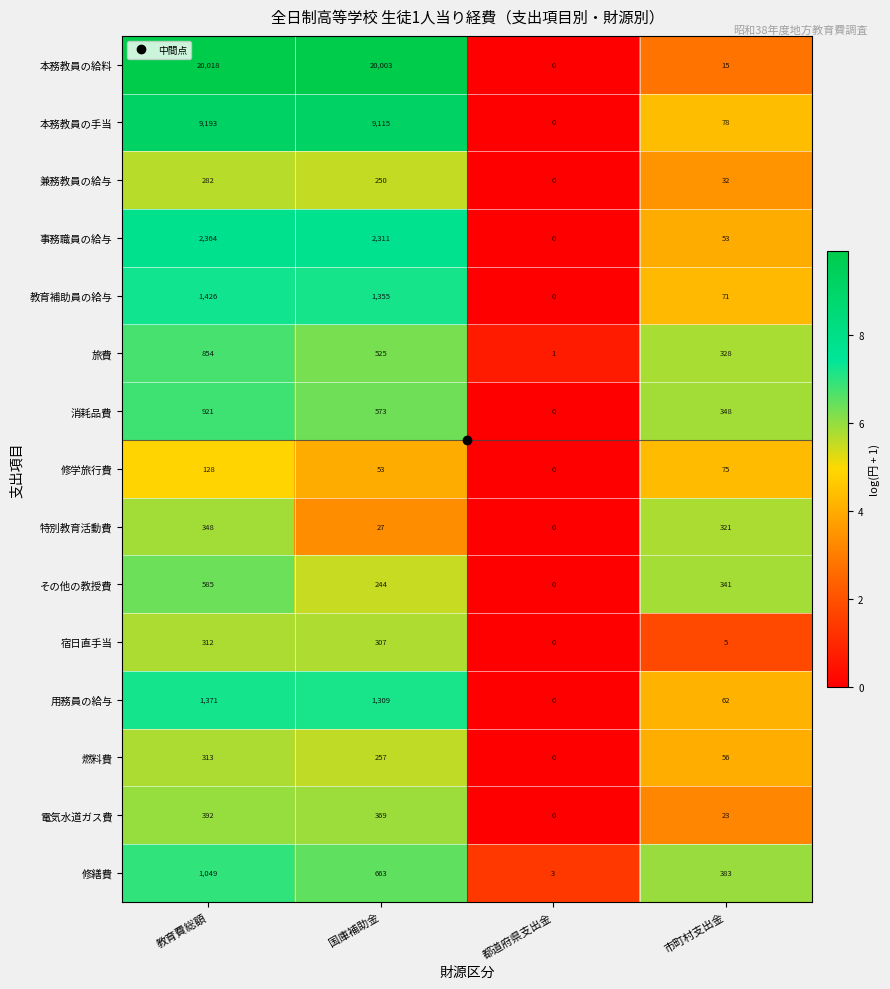

Which series has the widest spread of values?

本務教員の給料